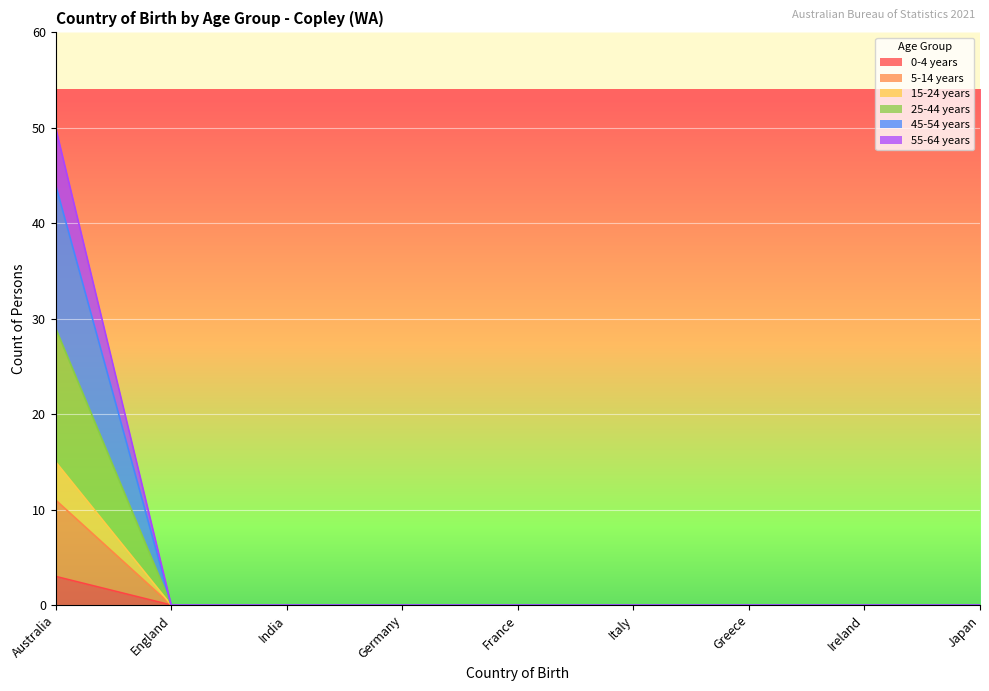

True or false: 45-54 years and 25-44 years cross at least once.

False